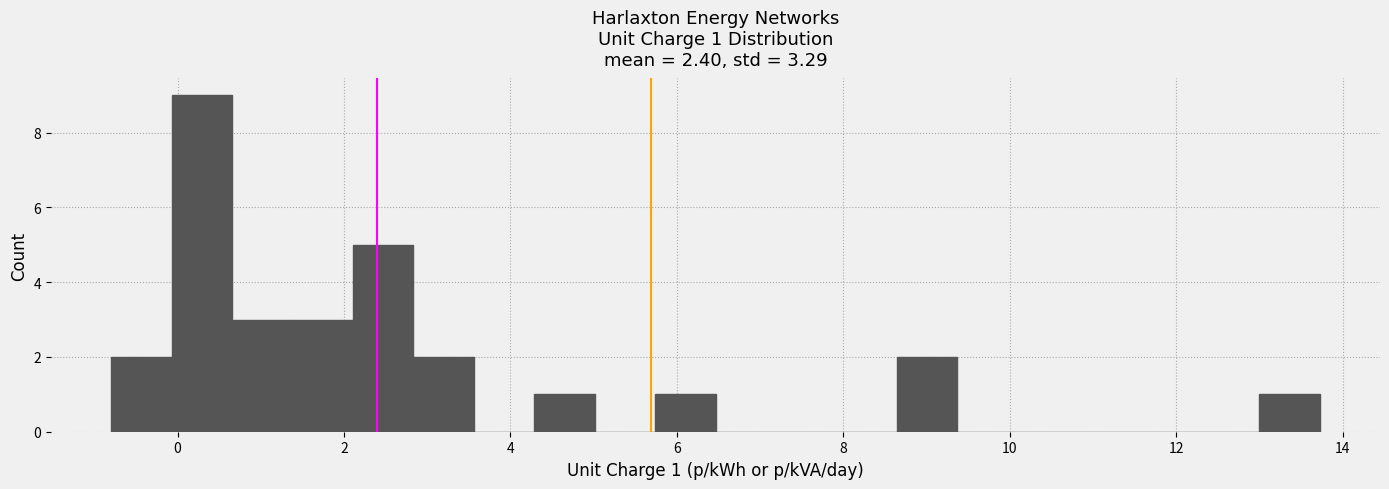

Around what value on the x-axis is the tallest bar? Give the approximate position of its centre, as read against the axis.

0.2